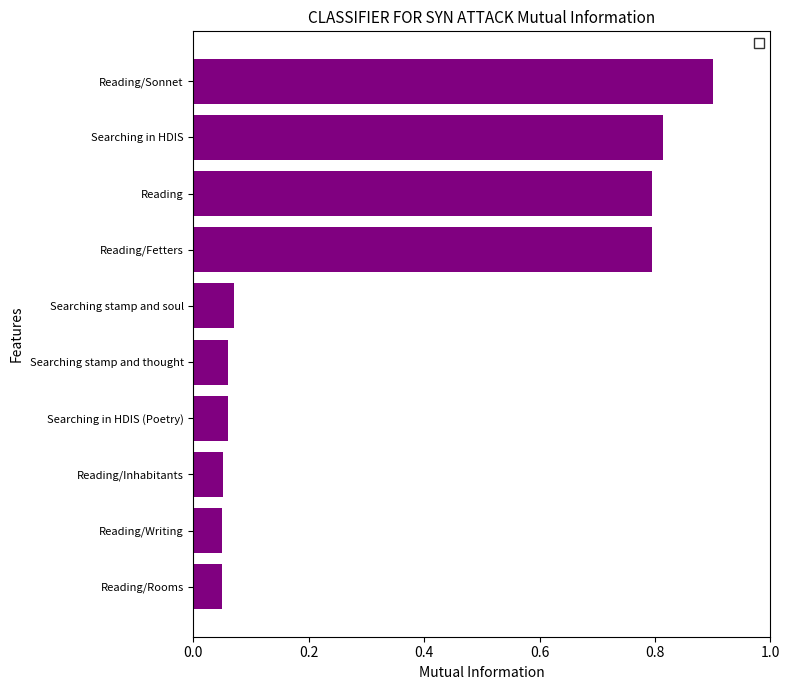

What is the average value?

0.4